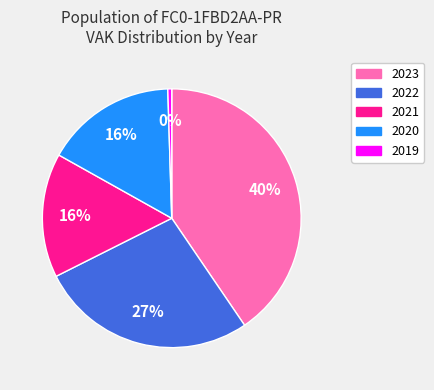

Does 2019 represent more than half of the total?

No